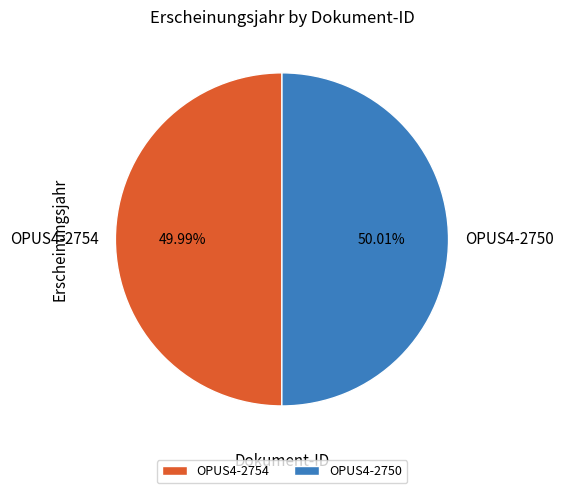

Combined, do OPUS4-2750 and OPUS4-2754 account for over 50%?

Yes